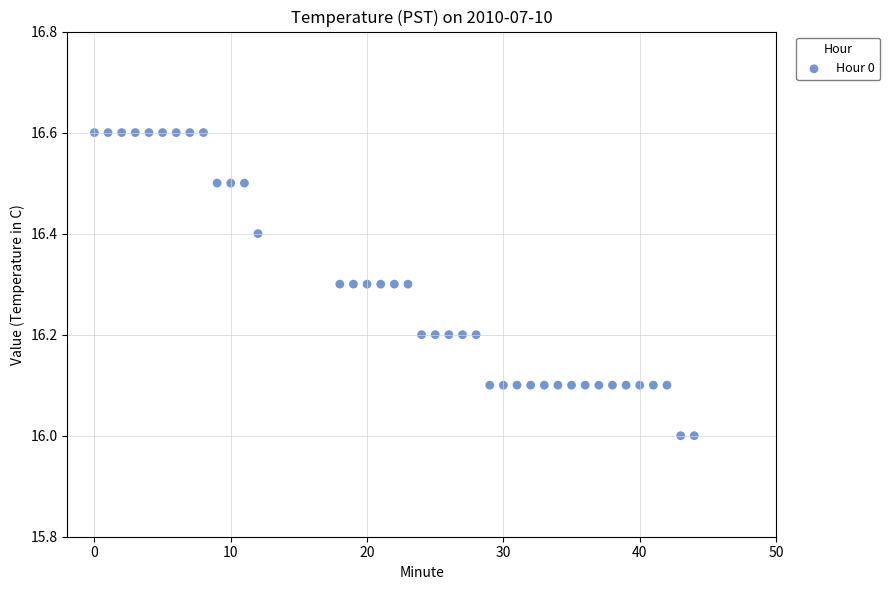

What is the range of Y values (max minus min)?

0.6